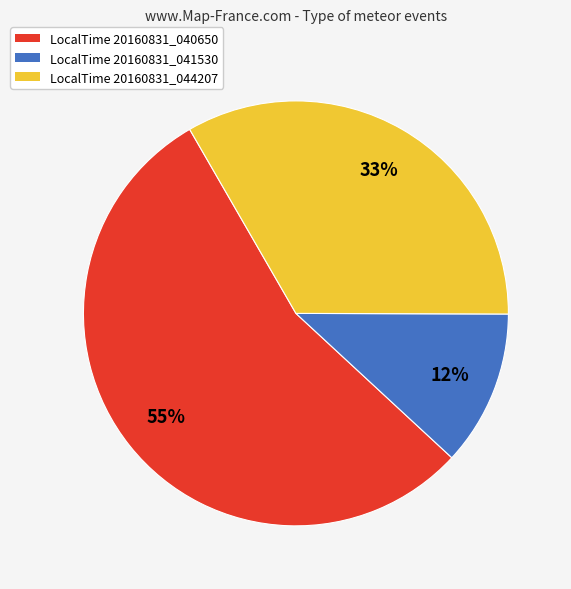

The LocalTime 20160831_041530 slice represents 2% of the pie. True or false?

False